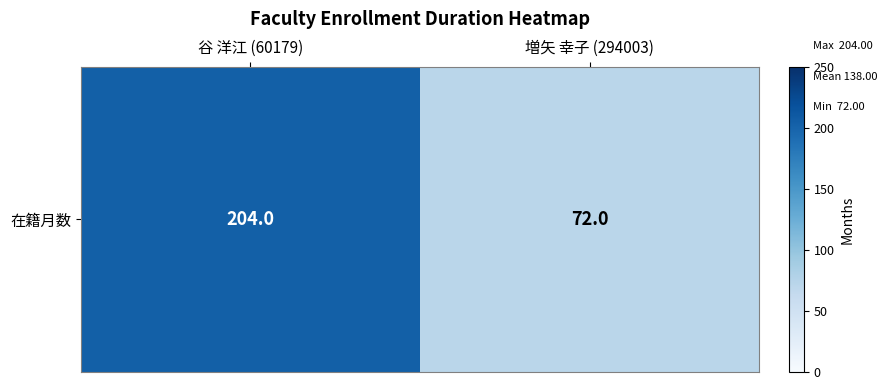

Reading left to right, list all the values displayed in this chart.

204	72